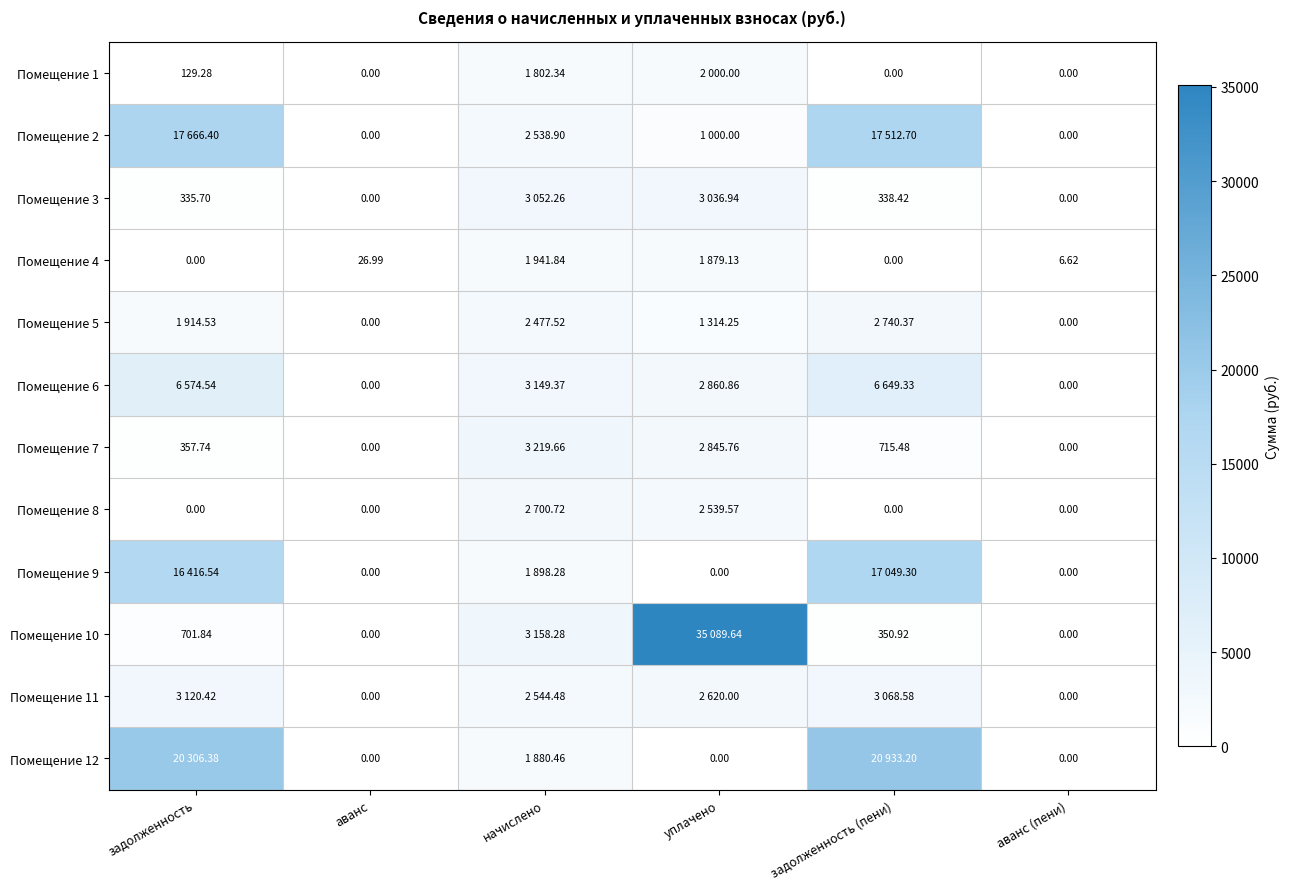

What is the average value of the Помещение 1 series?

655.3